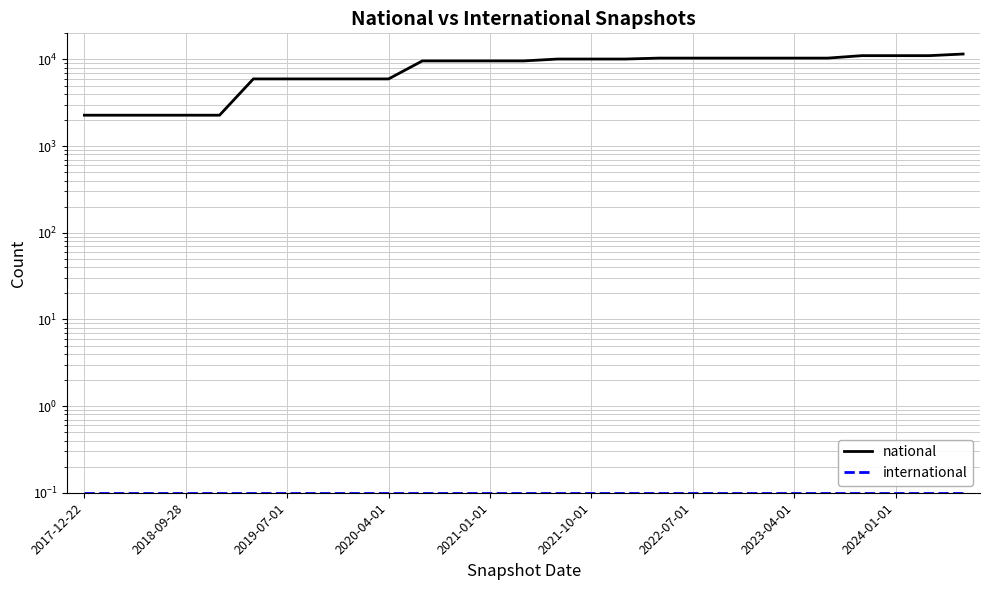

True or false: international and national cross at least once.

False